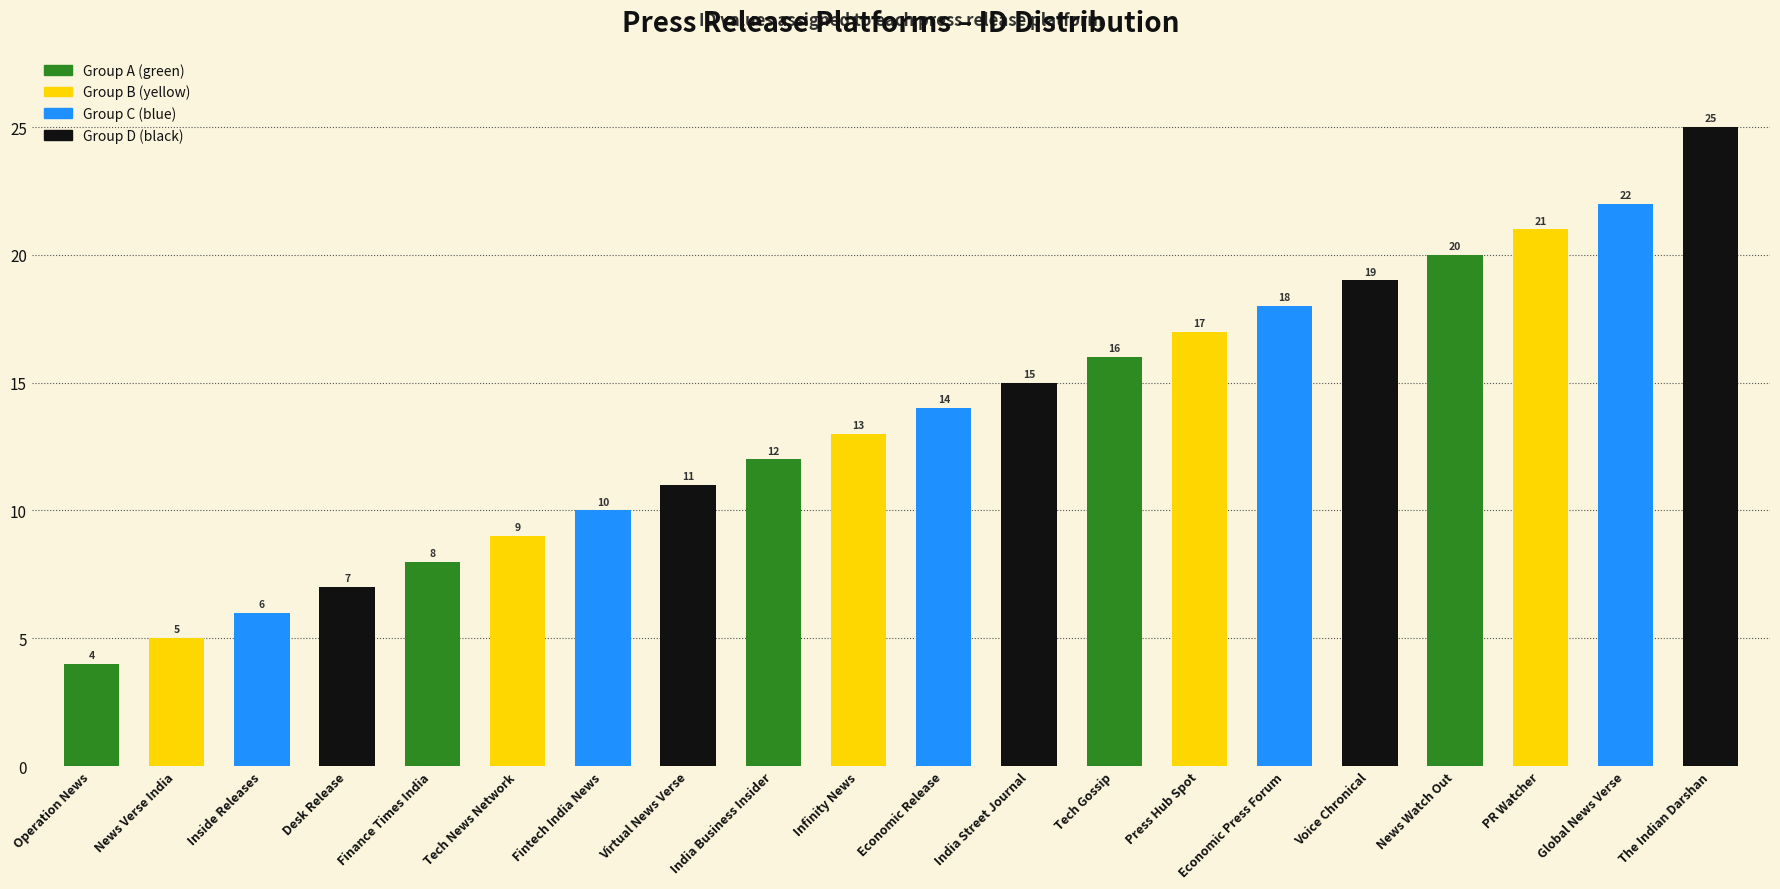

Rank the categories by value from lowest to highest.

Operation News, News Verse India, Inside Releases, Desk Release, Finance Times India, Tech News Network, Fintech India News, Virtual News Verse, India Business Insider, Infinity News, Economic Release, India Street Journal, Tech Gossip, Press Hub Spot, Economic Press Forum, Voice Chronical, News Watch Out, PR Watcher, Global News Verse, The Indian Darshan